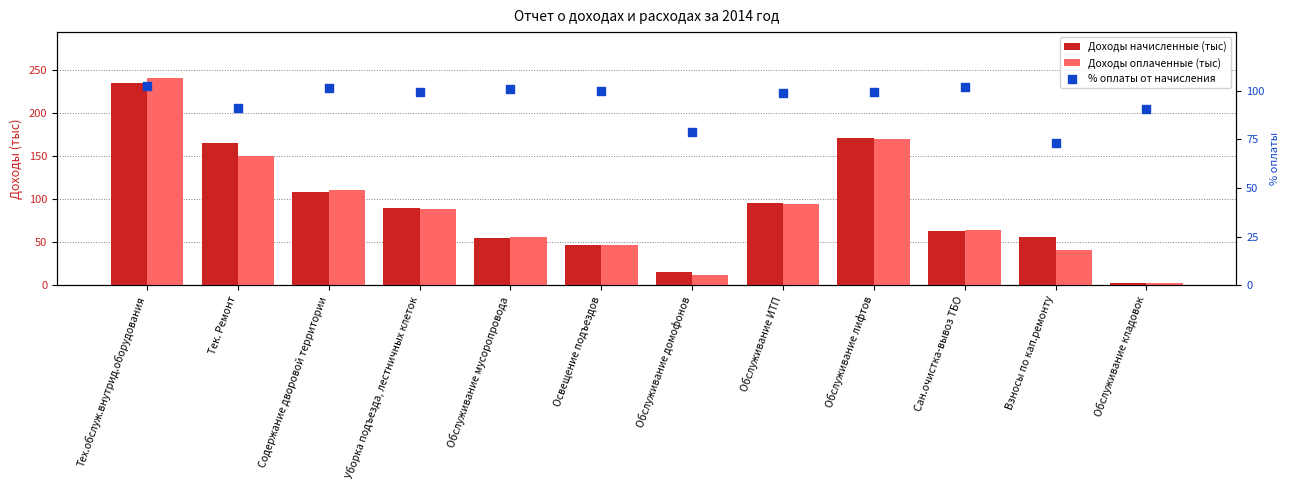

Which series has the widest spread of Y values?

Доходы оплаченные (тыс)